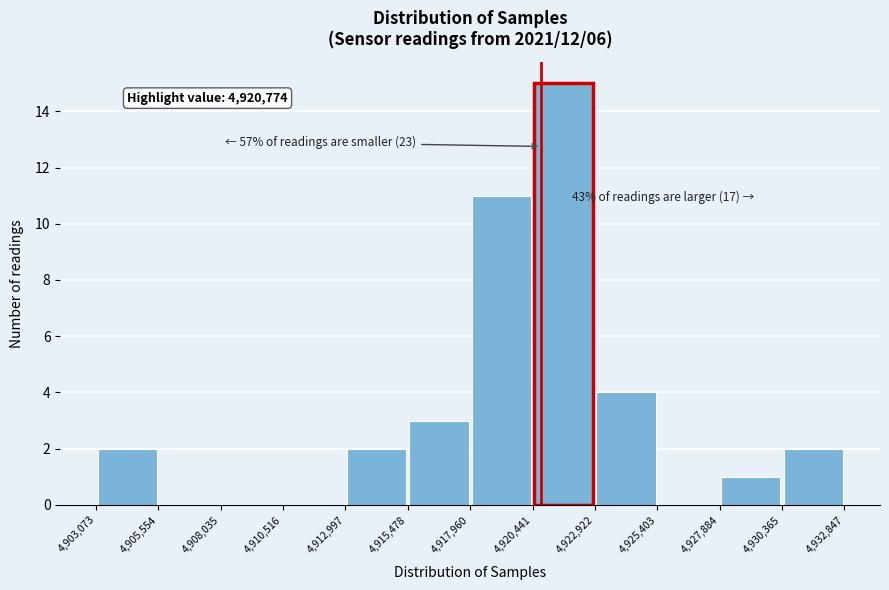

Which range on the x-axis has the tallest bar?

4,920,441 to 4,922,922